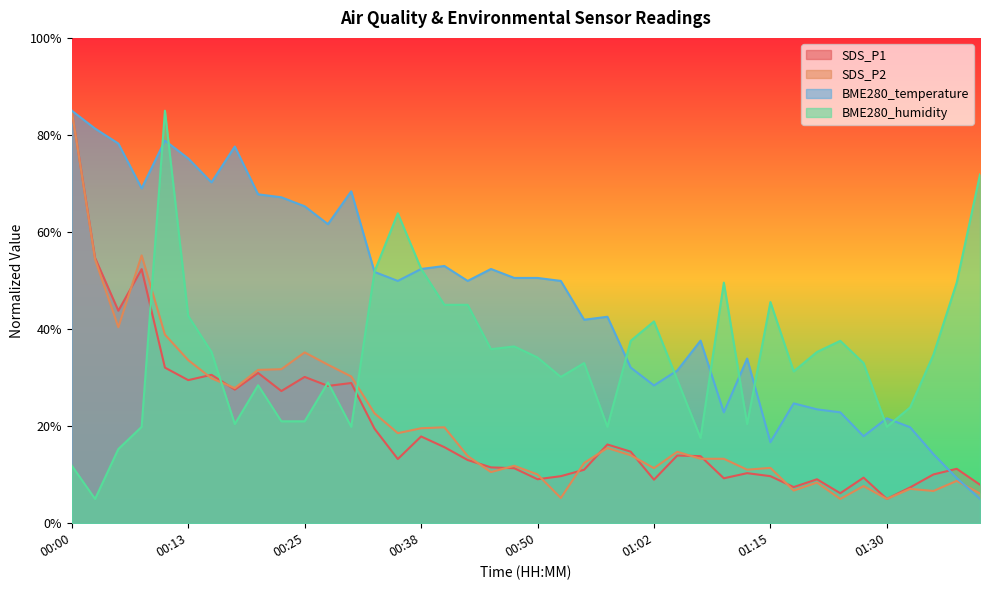

How many distinct data groups are displayed?

4